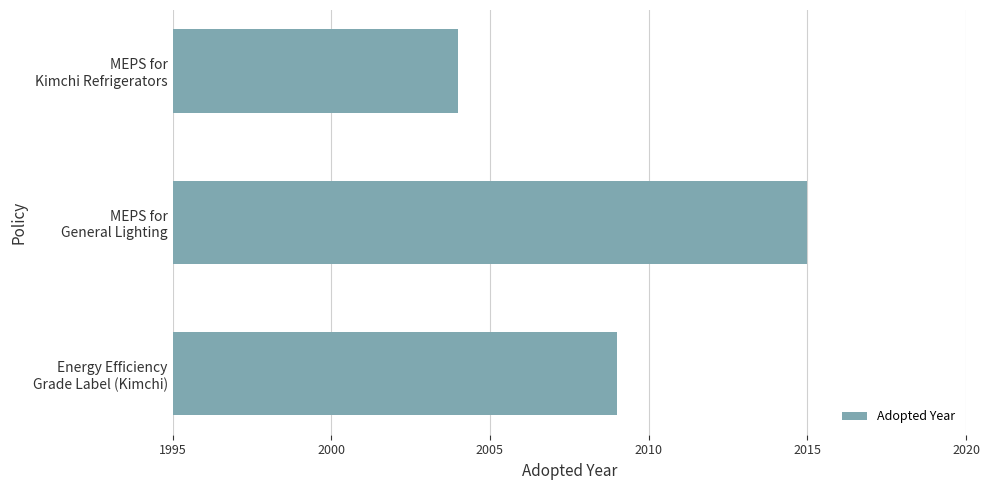

At which category does the chart reach its peak across all series?

MEPS for
General Lighting